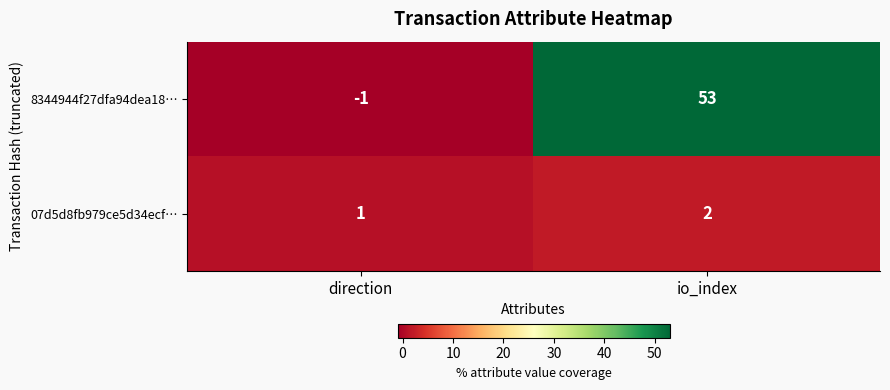

Reading left to right, list all the values displayed in this chart.

8344944f27dfa94dea18…: -1	53
07d5d8fb979ce5d34ecf…: 1	2